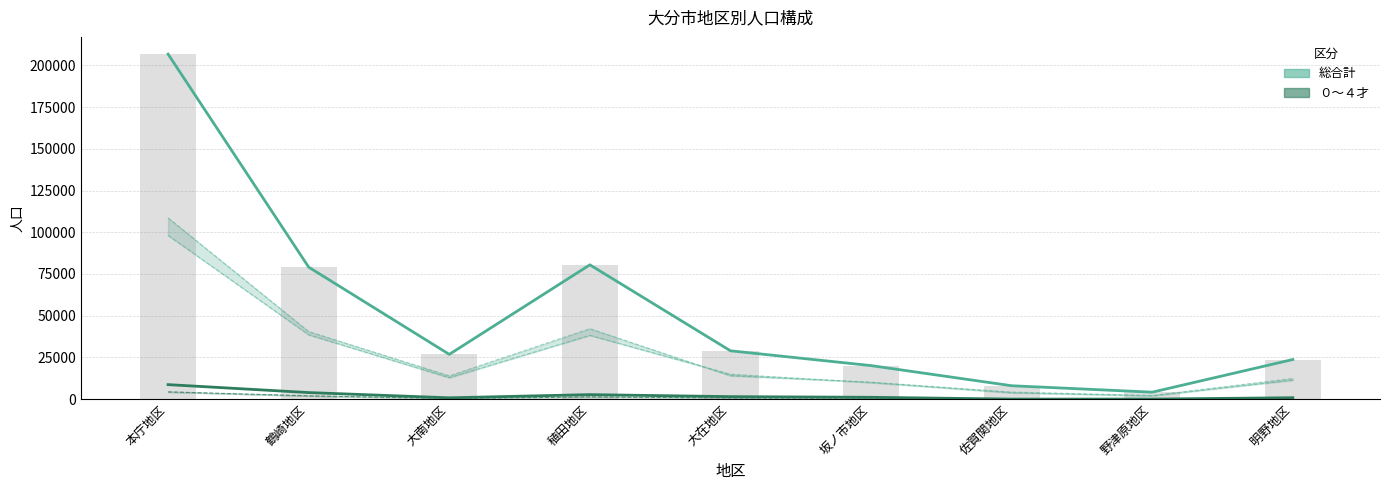

What is the minimum value for ０～４才（計）?

66